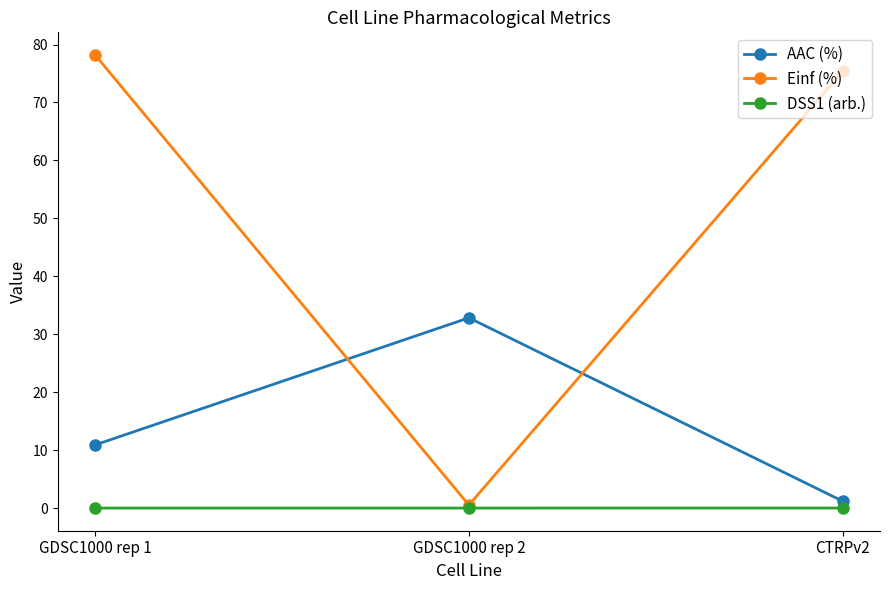

What is the label of the 2nd point from the right?

GDSC1000 rep 2